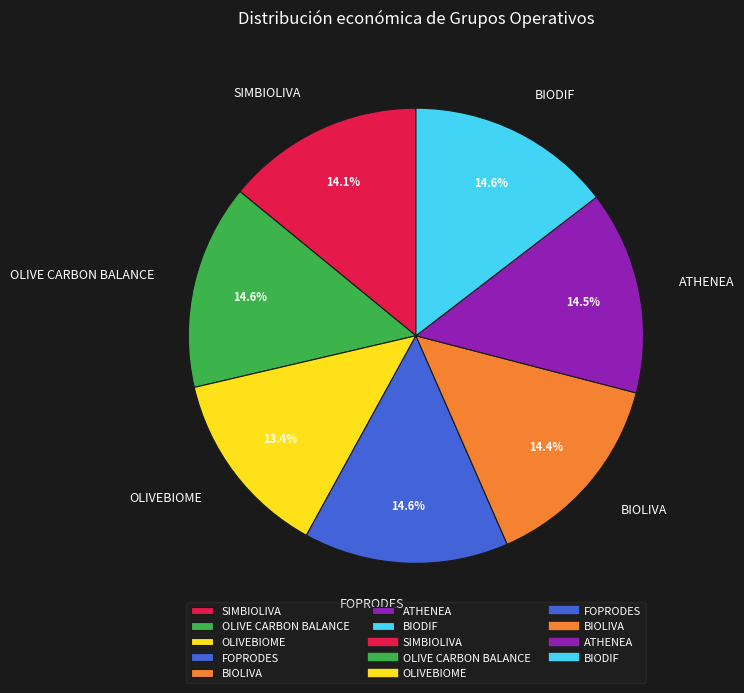

How many slices are in this pie chart?

7